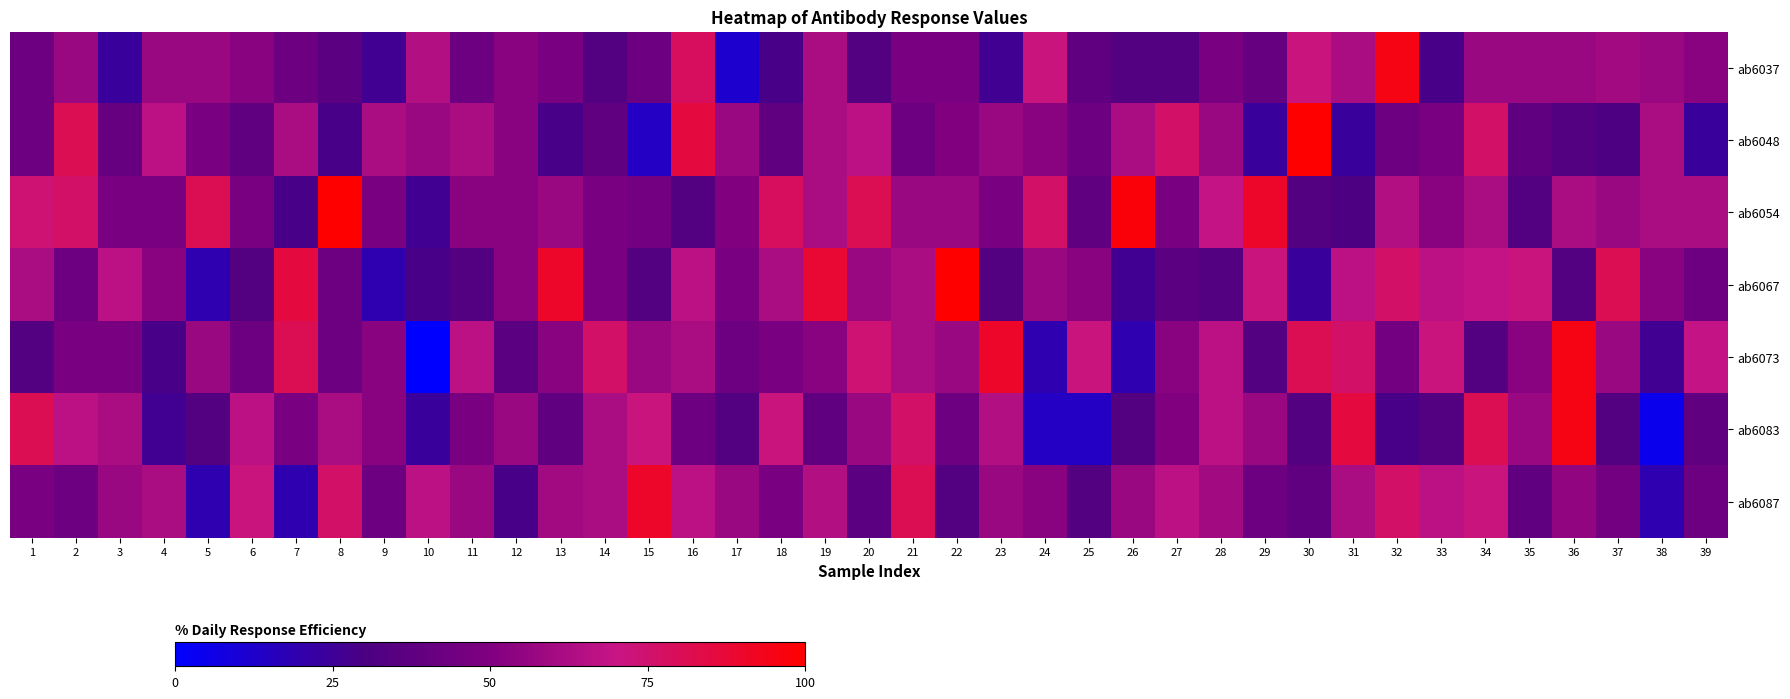

Reading left to right, what are all the values shown in this chart?

ab6037: 1=42.9	2=57.1	3=23.8	4=57.1	5=57.1	6=52.4	7=42.9	8=35.7	9=26.2	10=64.3	11=42.9	12=52.4	13=47.6	14=33.3	15=42.9	16=78.6	17=11.9	18=28.6	19=61.9	20=33.3	21=47.6	22=47.6	23=26.2	24=71.4	25=38.1	26=33.3	27=33.3	28=47.6	29=40.5	30=71.4	31=61.9	32=95.2	33=28.6	34=57.1	35=57.1	36=57.1	37=59.5	38=57.1	39=52.4
ab6048: 1=42.9	2=81.0	3=40.5	4=66.7	5=47.6	6=38.1	7=61.9	8=28.6	9=61.9	10=57.1	11=61.9	12=52.4	13=28.6	14=38.1	15=14.3	16=85.7	17=57.1	18=38.1	19=61.9	20=66.7	21=42.9	22=50.0	23=57.1	24=52.4	25=42.9	26=61.9	27=76.2	28=57.1	29=23.8	30=100.0	31=23.8	32=42.9	33=47.6	34=76.2	35=38.1	36=33.3	37=31.0	38=61.9	39=23.8
ab6054: 1=73.8	2=76.2	3=47.6	4=47.6	5=81.0	6=47.6	7=28.6	8=100.0	9=47.6	10=26.2	11=52.4	12=52.4	13=57.1	14=47.6	15=45.2	16=33.3	17=50.0	18=78.6	19=61.9	20=81.0	21=57.1	22=57.1	23=47.6	24=76.2	25=38.1	26=97.6	27=47.6	28=69.0	29=90.5	30=33.3	31=31.0	32=64.3	33=52.4	34=61.9	35=33.3	36=61.9	37=57.1	38=61.9	39=61.9
ab6067: 1=61.9	2=42.9	3=66.7	4=52.4	5=19.0	6=33.3	7=85.7	8=42.9	9=19.0	10=28.6	11=33.3	12=52.4	13=90.5	14=47.6	15=33.3	16=66.7	17=47.6	18=61.9	19=88.1	20=57.1	21=61.9	22=100.0	23=33.3	24=57.1	25=52.4	26=26.2	27=35.7	28=33.3	29=71.4	30=23.8	31=66.7	32=76.2	33=66.7	34=69.0	35=71.4	36=33.3	37=81.0	38=52.4	39=42.9
ab6073: 1=33.3	2=47.6	3=47.6	4=28.6	5=57.1	6=42.9	7=81.0	8=42.9	9=52.4	10=0.0	11=66.7	12=35.7	13=52.4	14=76.2	15=57.1	16=61.9	17=42.9	18=47.6	19=52.4	20=73.8	21=61.9	22=57.1	23=90.5	24=19.0	25=71.4	26=19.0	27=52.4	28=66.7	29=33.3	30=81.0	31=76.2	32=45.2	33=71.4	34=33.3	35=52.4	36=95.2	37=57.1	38=26.2	39=69.0
ab6083: 1=81.0	2=66.7	3=61.9	4=26.2	5=33.3	6=66.7	7=47.6	8=61.9	9=52.4	10=23.8	11=47.6	12=57.1	13=38.1	14=61.9	15=71.4	16=42.9	17=33.3	18=71.4	19=38.1	20=57.1	21=76.2	22=42.9	23=64.3	24=14.3	25=14.3	26=33.3	27=50.0	28=66.7	29=57.1	30=33.3	31=85.7	32=28.6	33=33.3	34=81.0	35=57.1	36=95.2	37=33.3	38=4.8	39=38.1
ab6087: 1=47.6	2=42.9	3=57.1	4=61.9	5=19.0	6=71.4	7=19.0	8=76.2	9=42.9	10=66.7	11=57.1	12=28.6	13=59.5	14=61.9	15=90.5	16=66.7	17=57.1	18=47.6	19=64.3	20=35.7	21=81.0	22=33.3	23=57.1	24=52.4	25=33.3	26=57.1	27=66.7	28=59.5	29=42.9	30=38.1	31=61.9	32=76.2	33=66.7	34=71.4	35=38.1	36=54.8	37=45.2	38=19.0	39=42.9